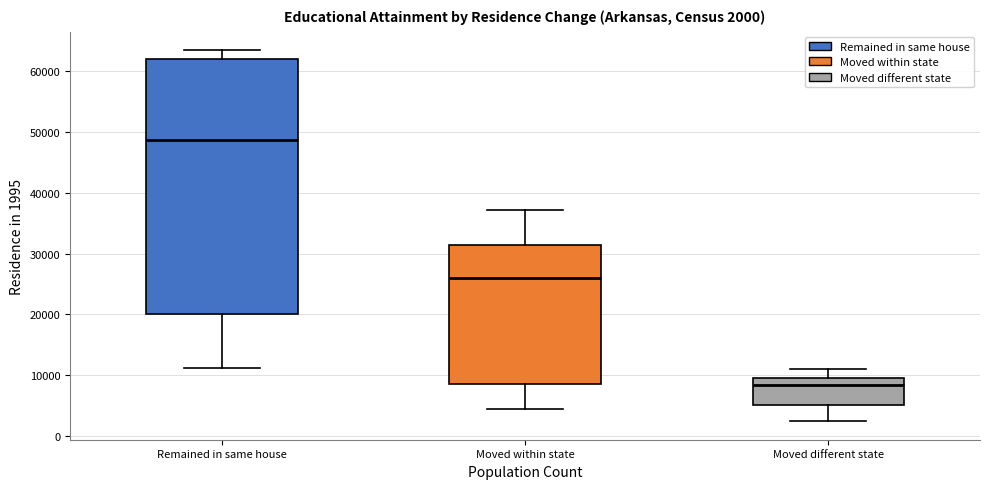

Comparing the boxes themselves (not the whiskers), which one is the tallest?

Remained in same house